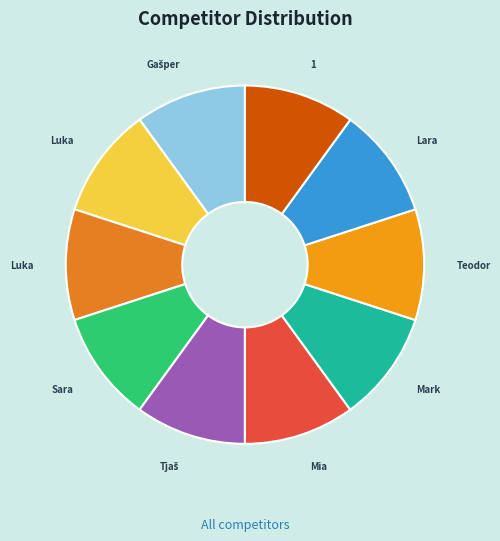

How many segments does this pie chart have?

10